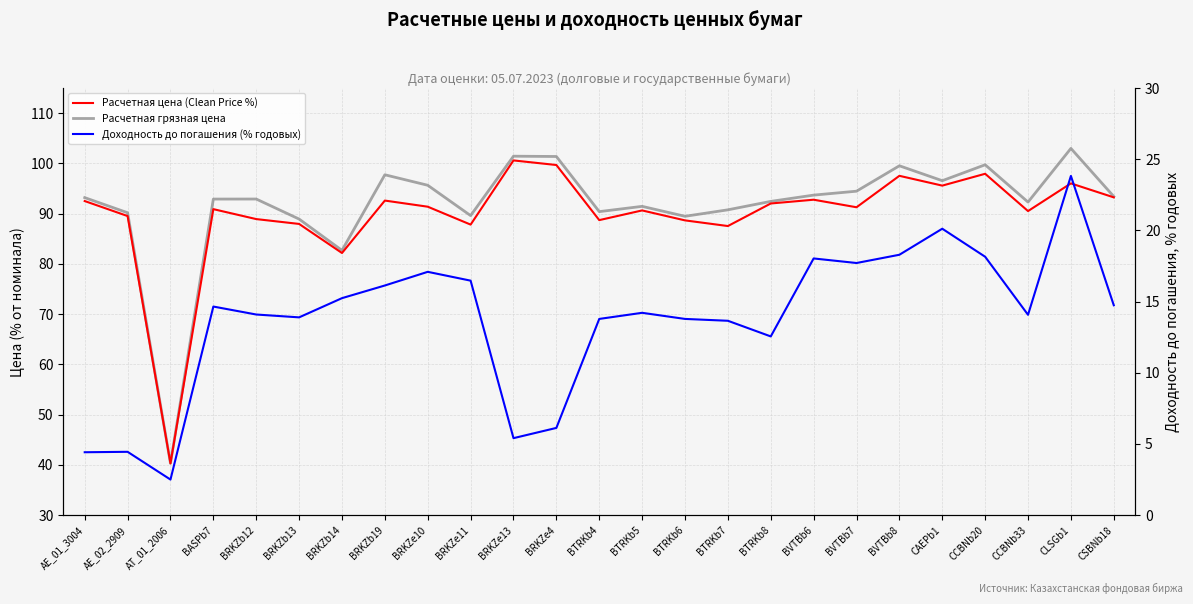

What position from the right is AE_01_3004?

25